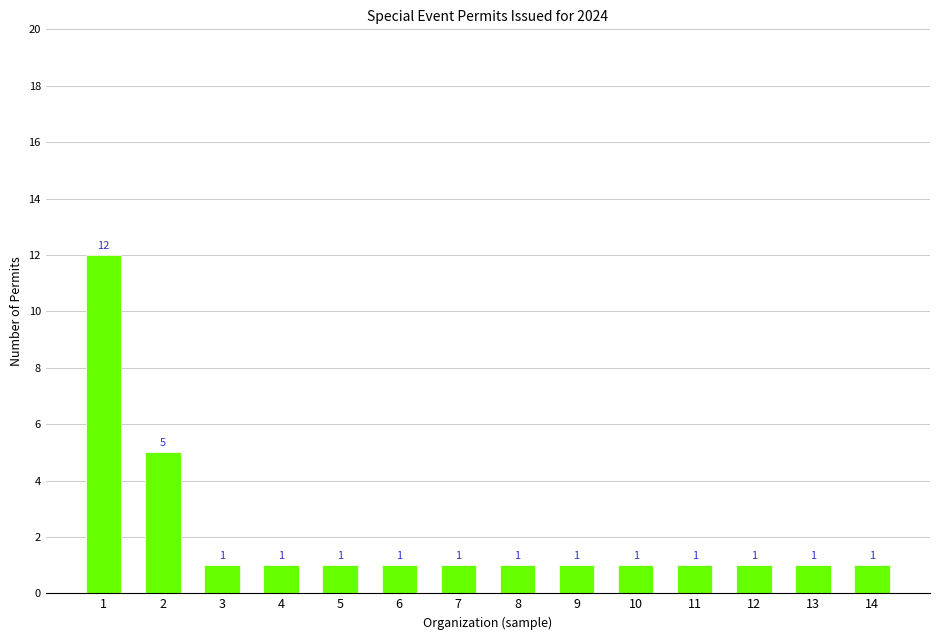

Between 7 and 2, which is larger?

2